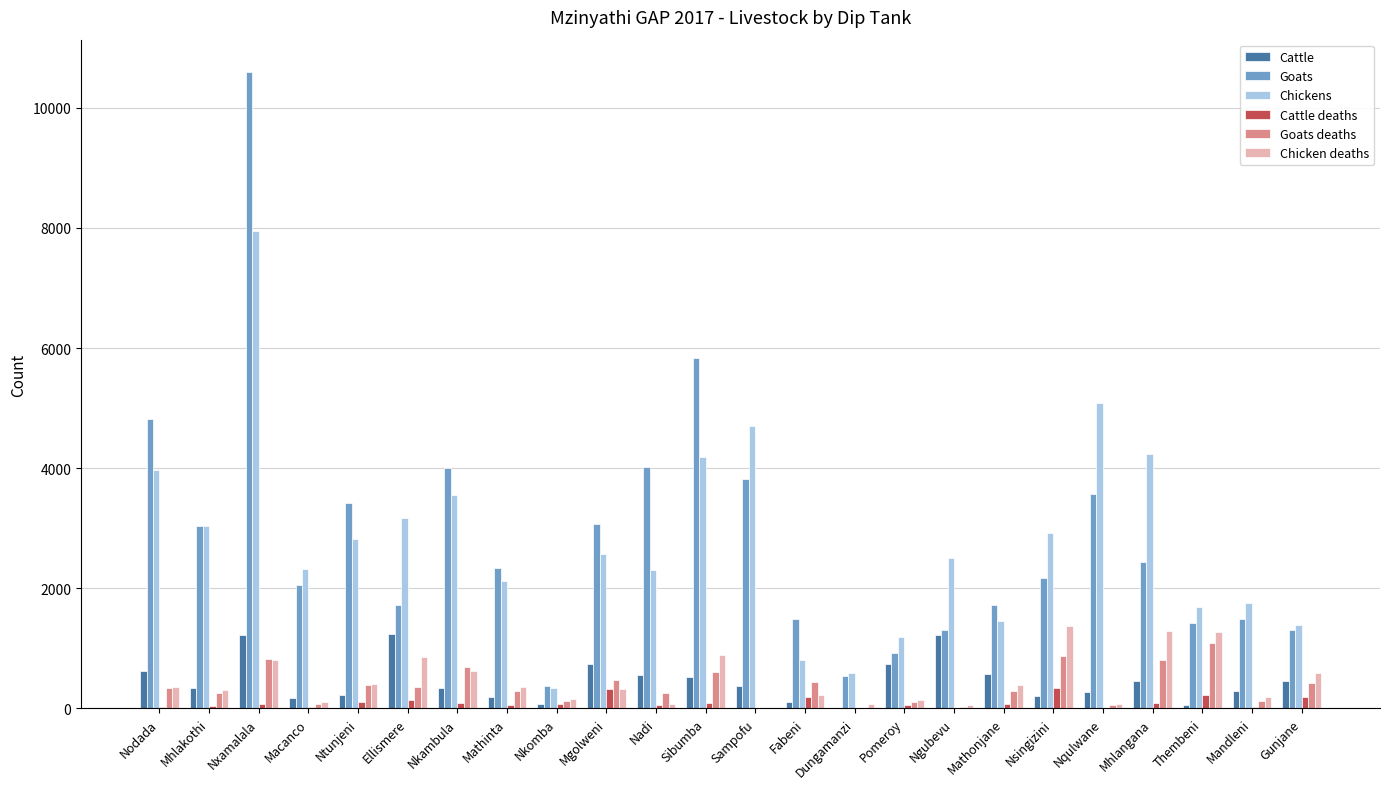

What is the difference between the Chicken deaths values at Sampofu and Mathinta?

353